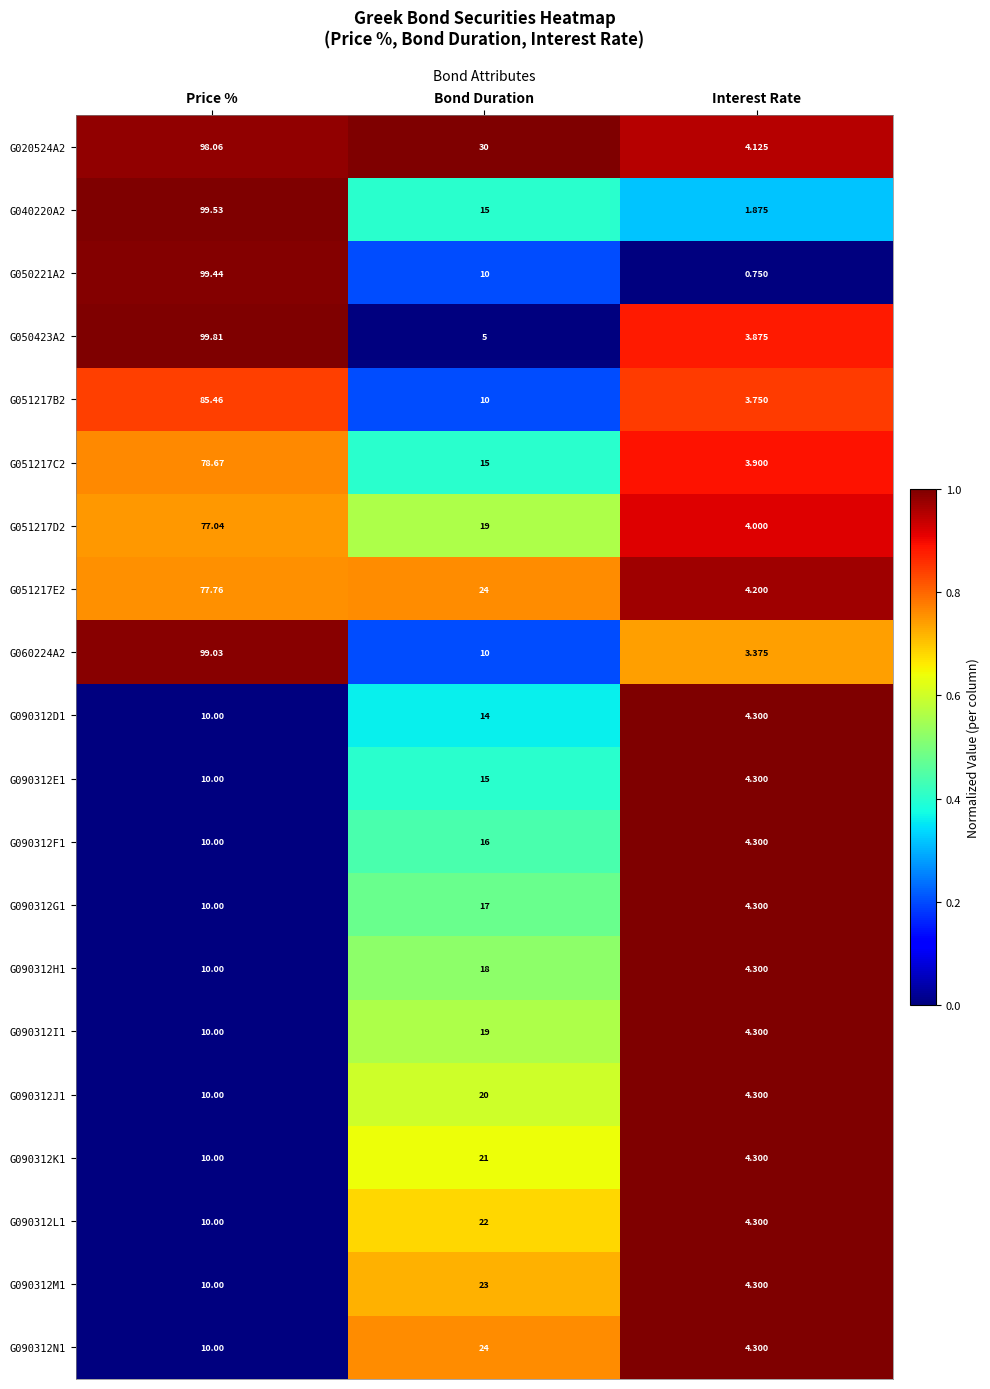

Rank the categories by G060224A2 value from lowest to highest.

Interest Rate, Bond Duration, Price %